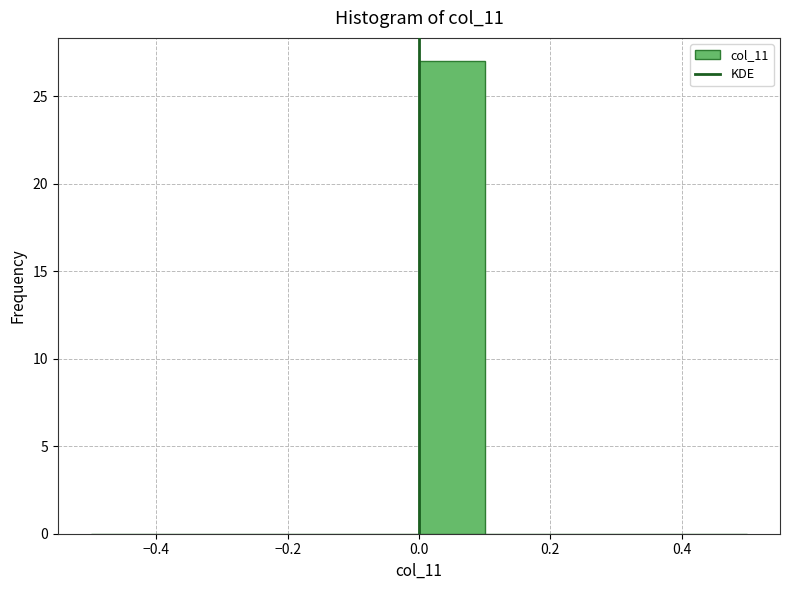

Over which range of the x-axis is the bar tallest?

0.0 to 0.1